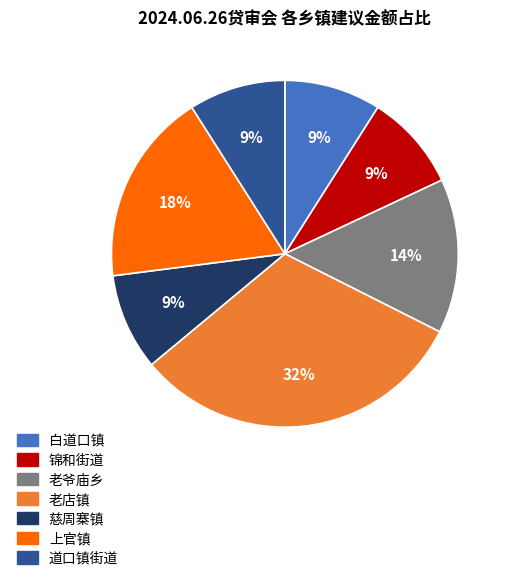

Which category has the biggest portion of the pie?

老店镇